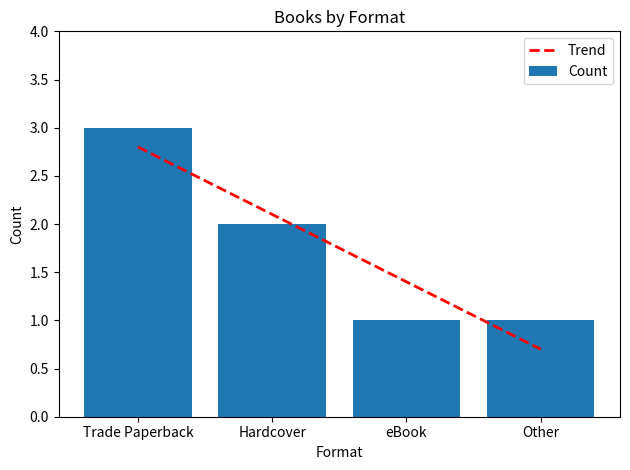

Between Trade Paperback and Other, which is larger?

Trade Paperback